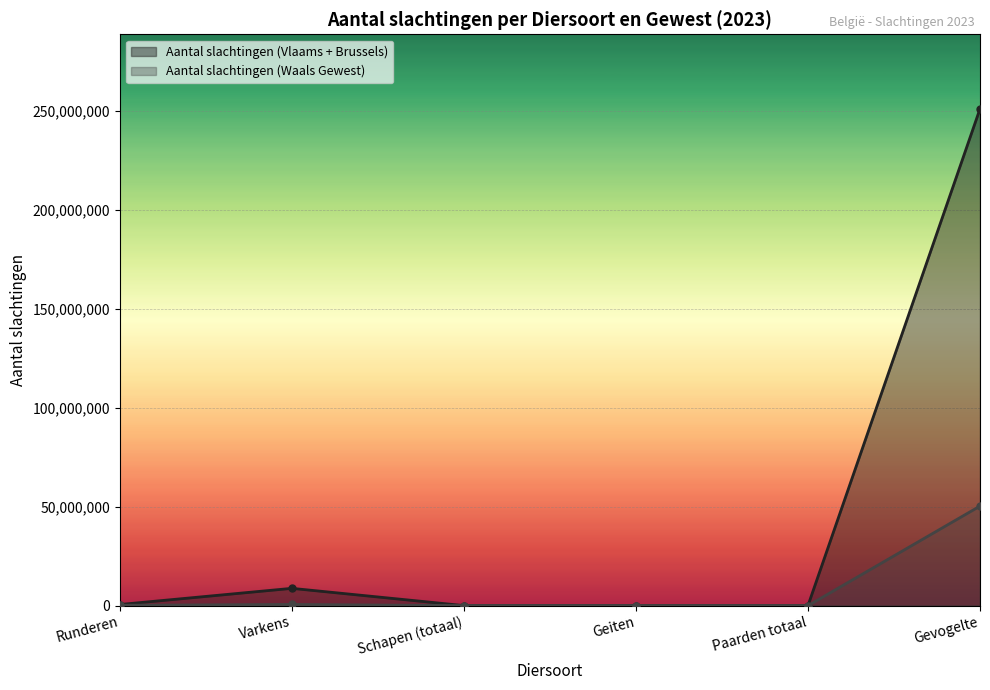

Where does the Aantal slachtingen (Waals Gewest) series first go above 200217?

Varkens